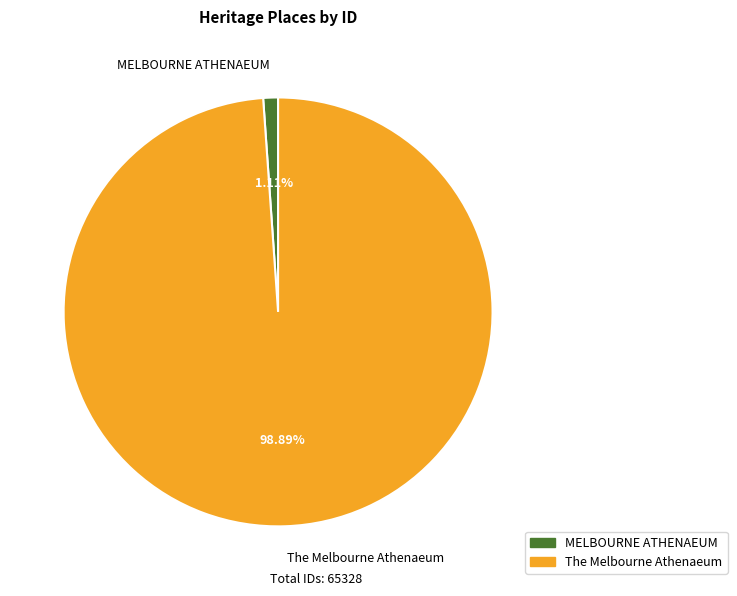

To the nearest percent, what is the average slice percentage?

50%